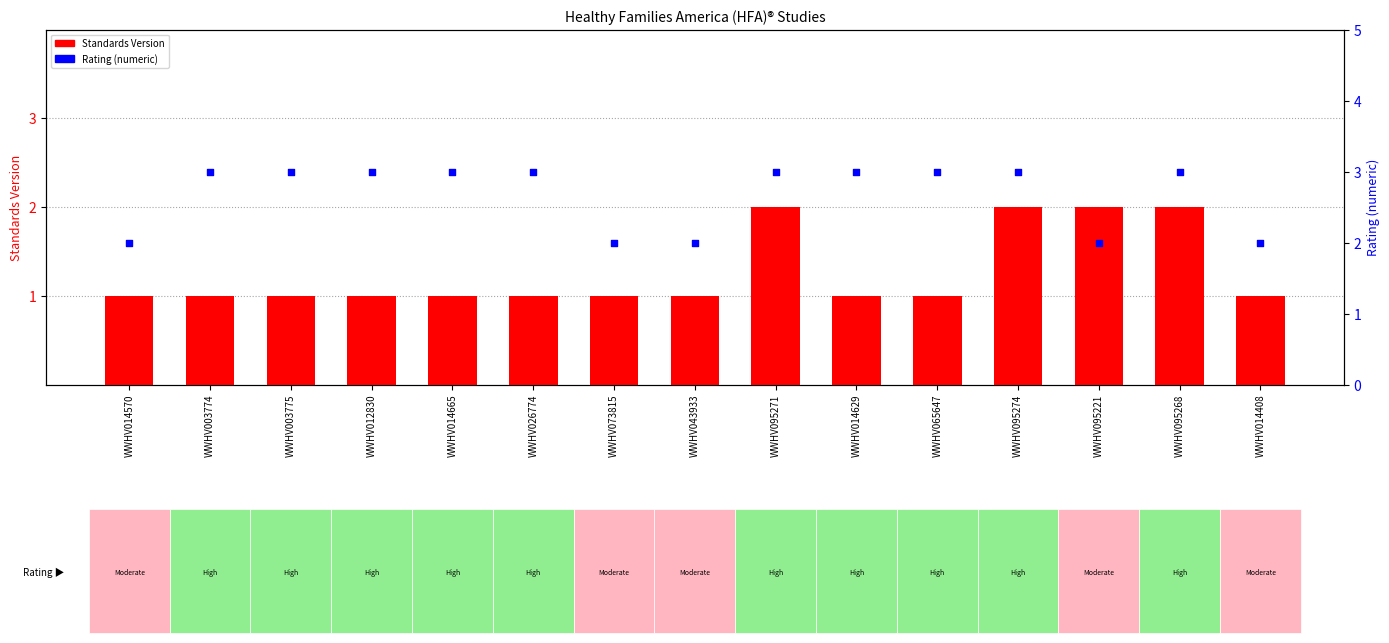

Which series contains the highest Y value?

Rating (numeric)